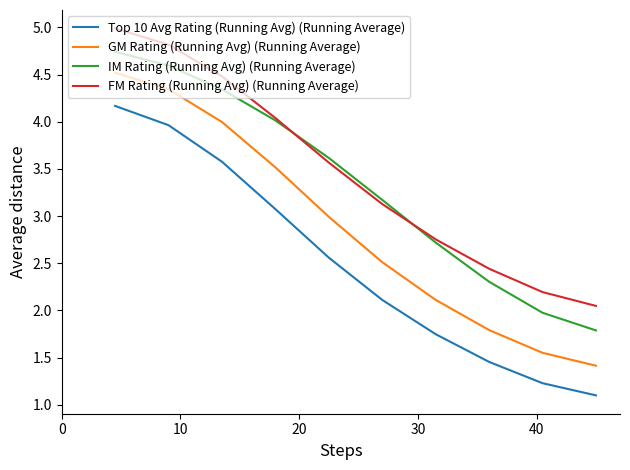

What is the average value of the IM Rating (Running Avg) (Running Average) series?

3.3